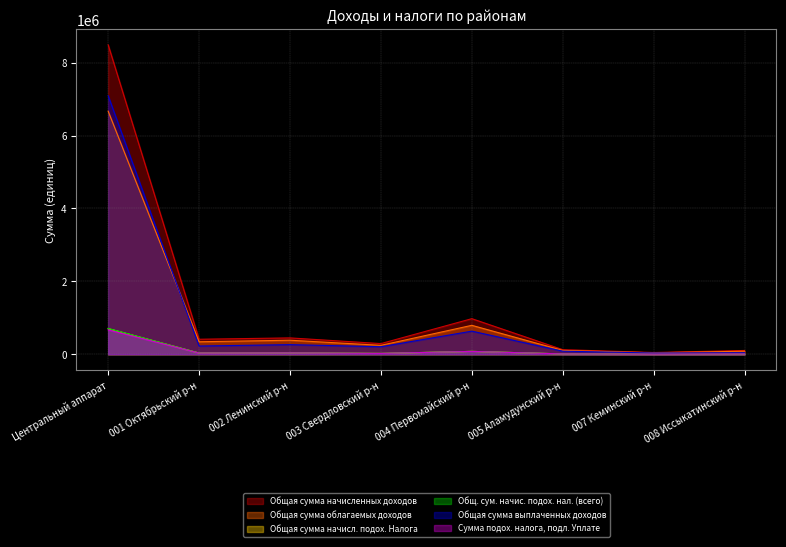

At which category does the chart reach its peak across all series?

Центральный аппарат